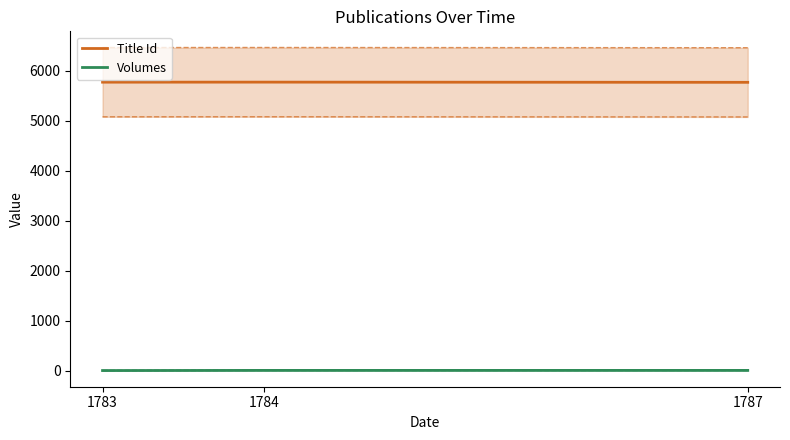

Between 1783 and 1784, which series saw the biggest shift?

Volumes